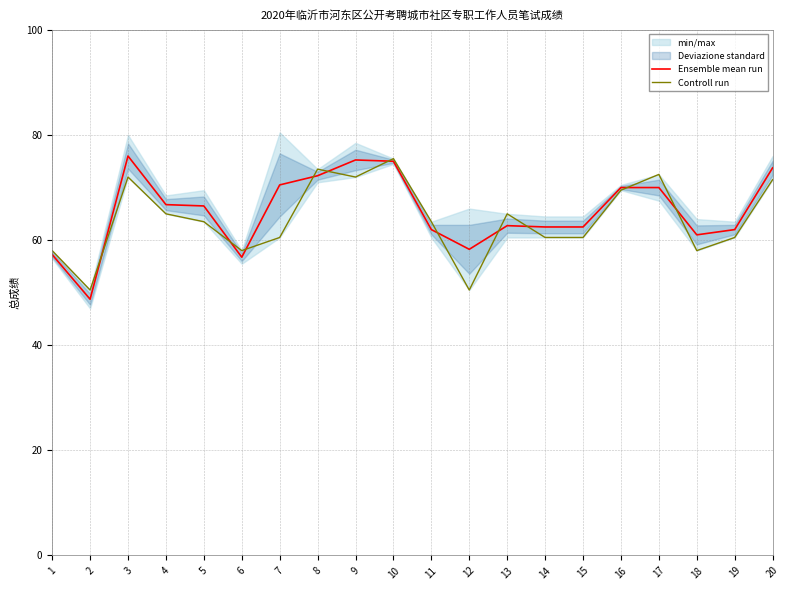

Read the Ensemble mean run value at 18.

61.0